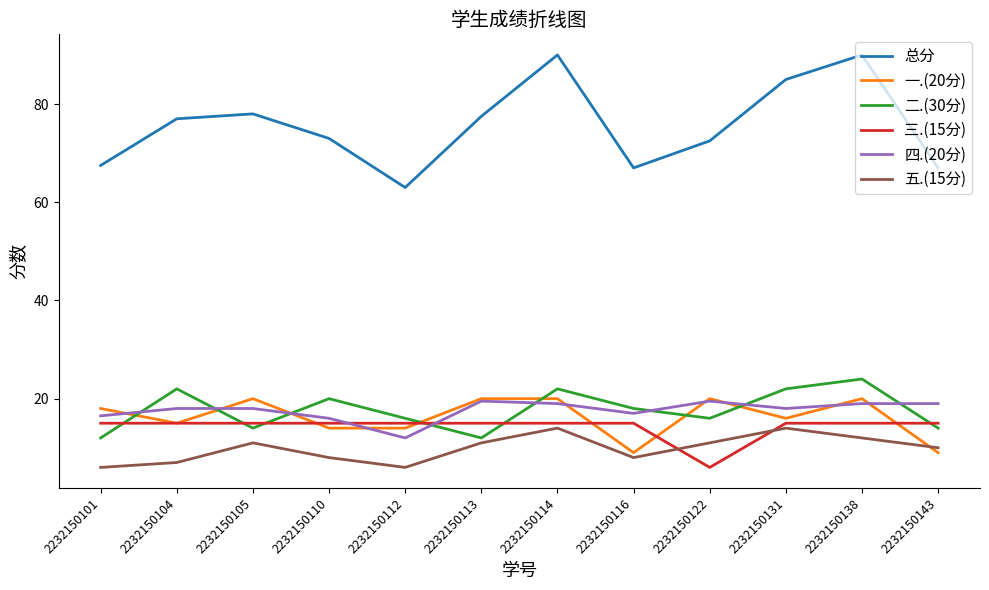

What is the lowest value of the 三.(15分) series?

6.0